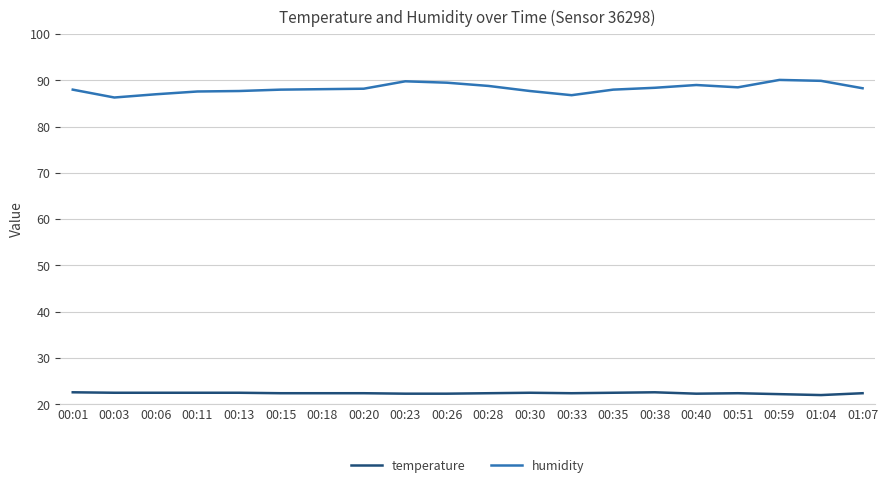

Is it true that temperature equals 22.6 at 00:01?

True